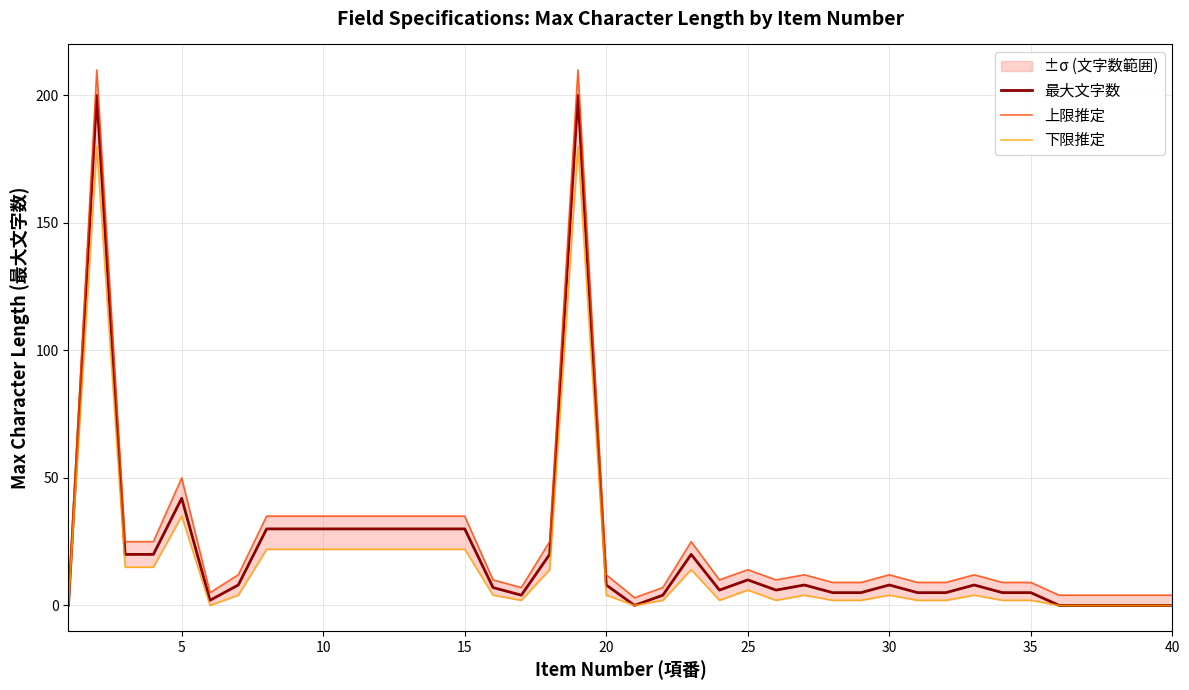

What is the maximum value for 最大文字数?

200